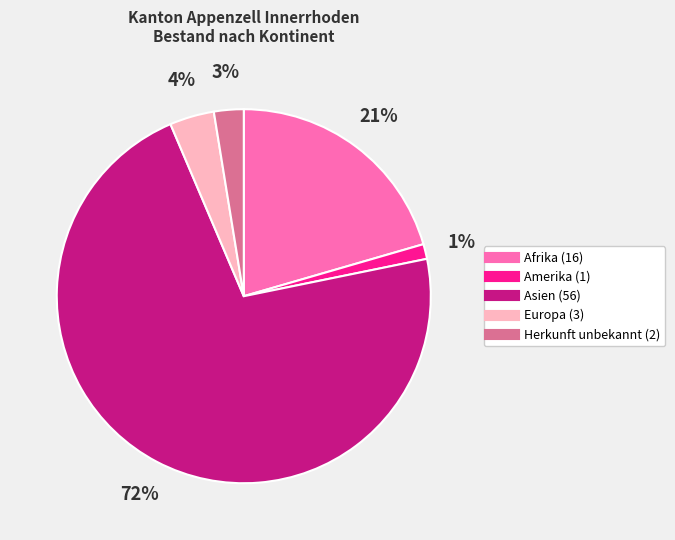

Rank the categories by value from lowest to highest.

Amerika, Herkunft unbekannt, Europa, Afrika, Asien